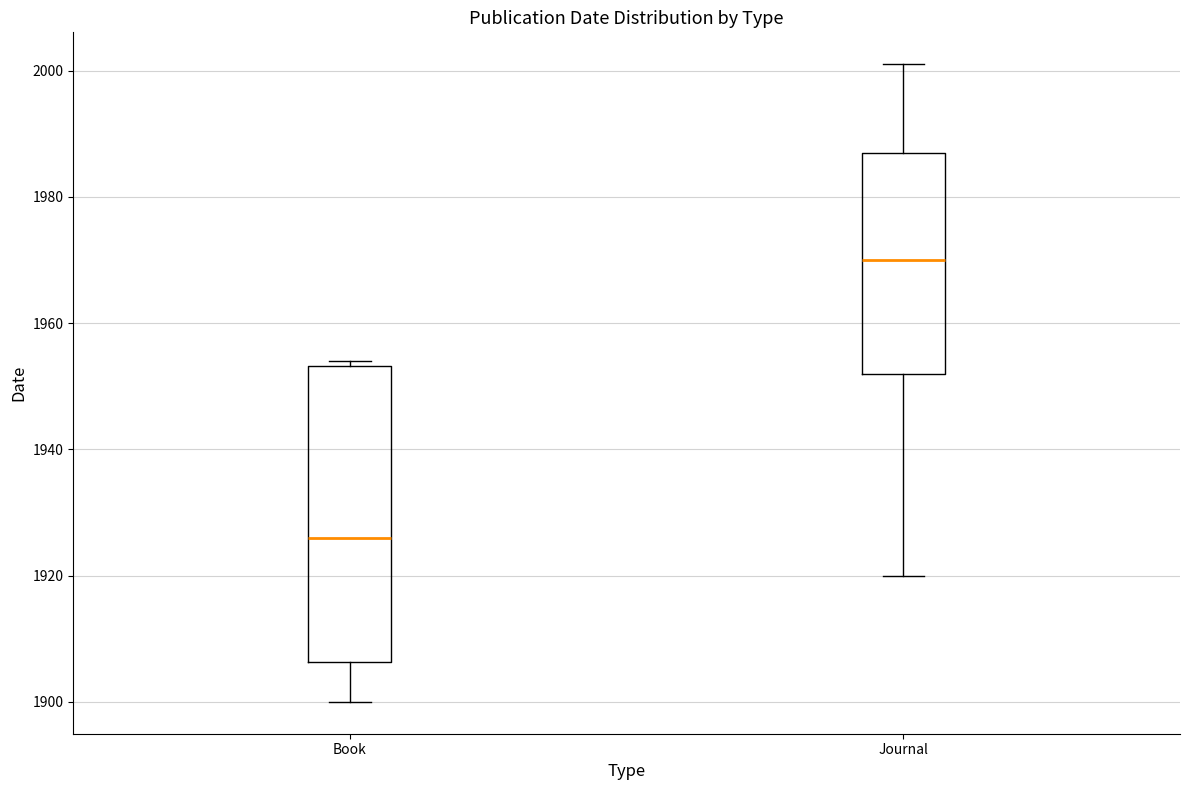

Reading left to right, transcribe this box plot: for each box, give where its median line is, the range the box spans, and where its two whiskers end, as read against the y-axis. The values are not printed on the chart, so give them approximately, as read against the axis.

Book: median 1926, box 1906 to 1954, whiskers 1900 to 1954 (just above the box's upper edge)
Journal: median 1970, box 1952 to 1988, whiskers 1920 to 2002